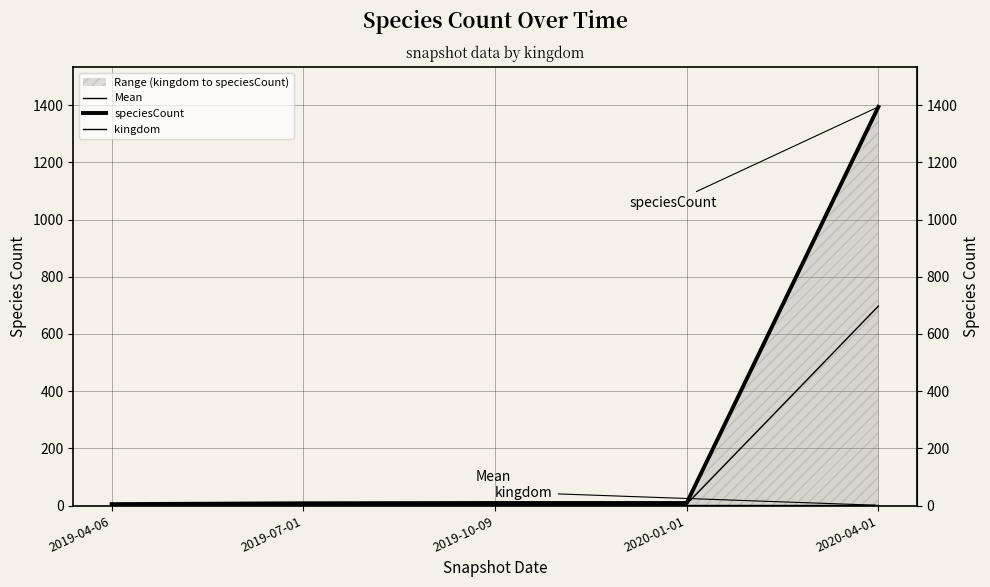

What is the spread (max minus min) of values at 2019-04-06?

4.0